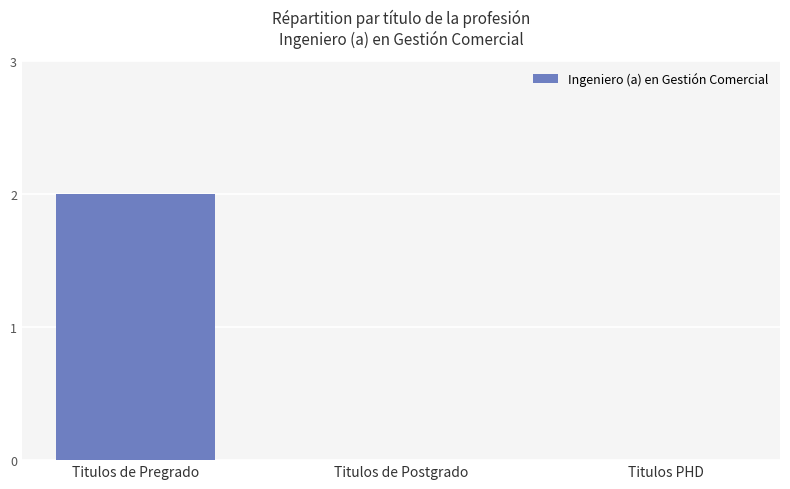

What is the average value?

1